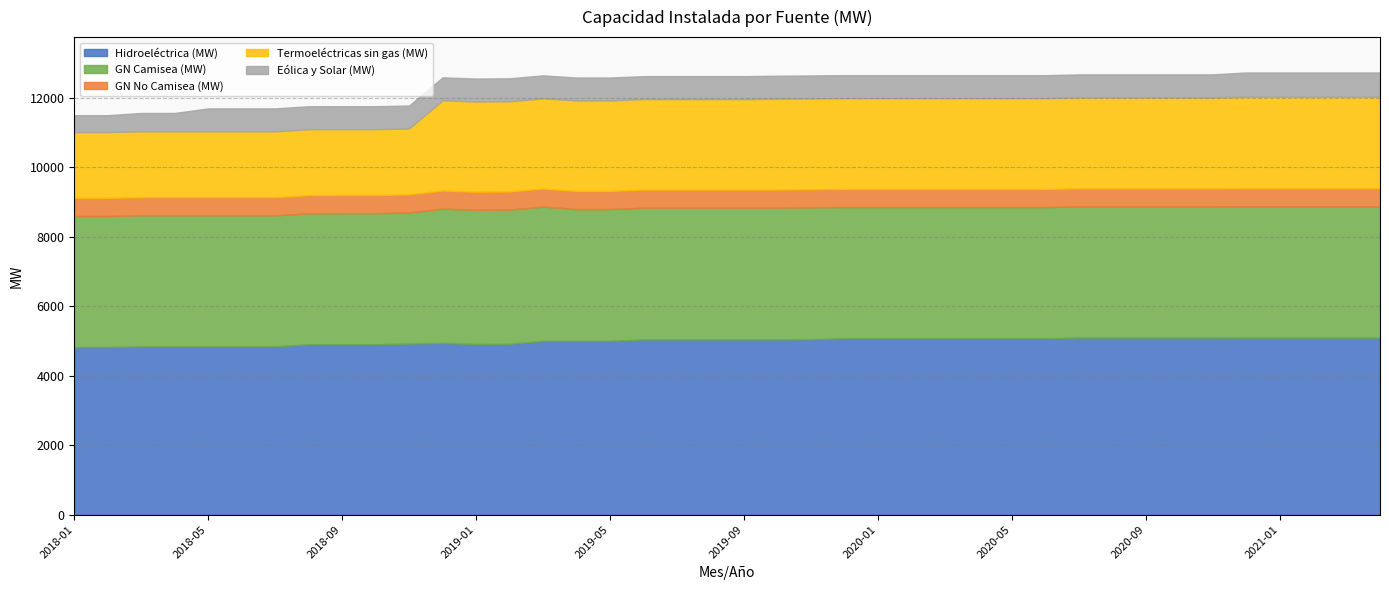

True or false: Hidroeléctrica (MW) has more than 2 interior local peaks.

False